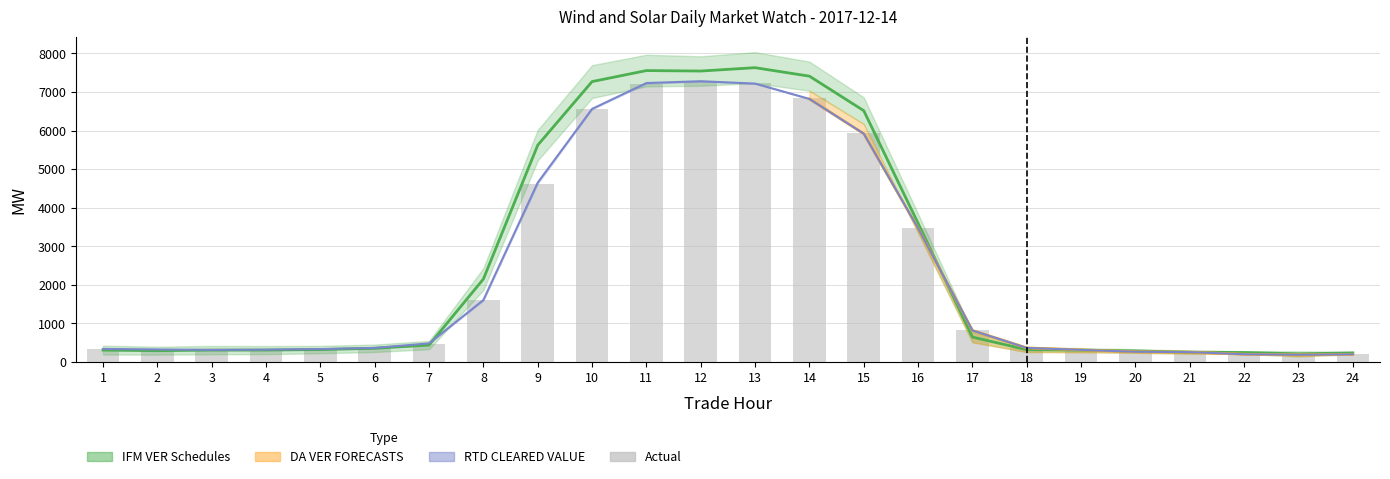

Where is DA VER FORECASTS nearest to the value 3733?

16